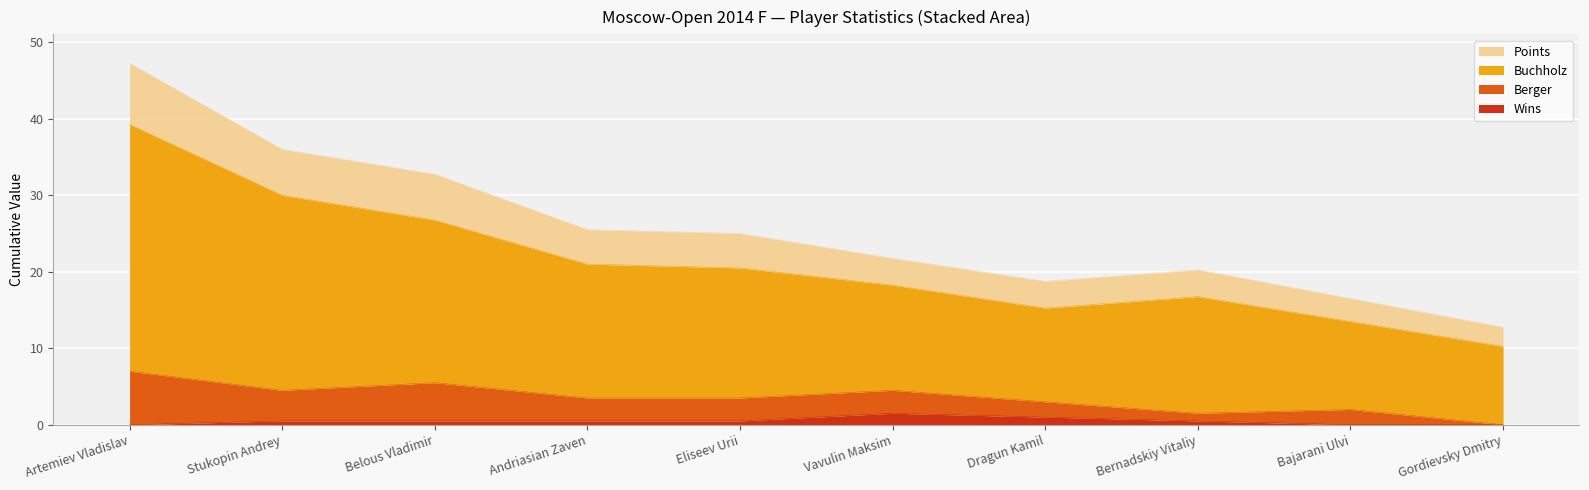

What is the label of the 1st point from the left?

Artemiev Vladislav